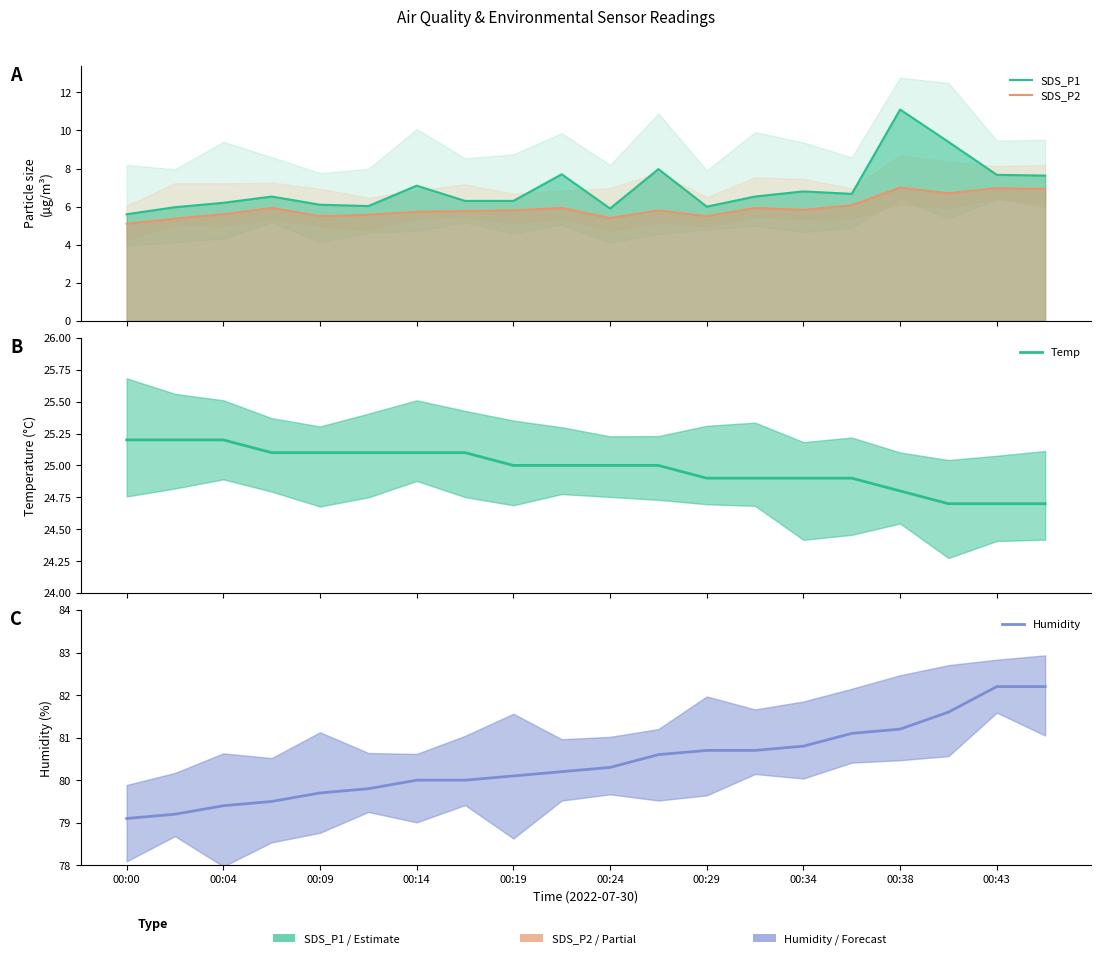

True or false: Temp has a value of 12.3 at 17.

False